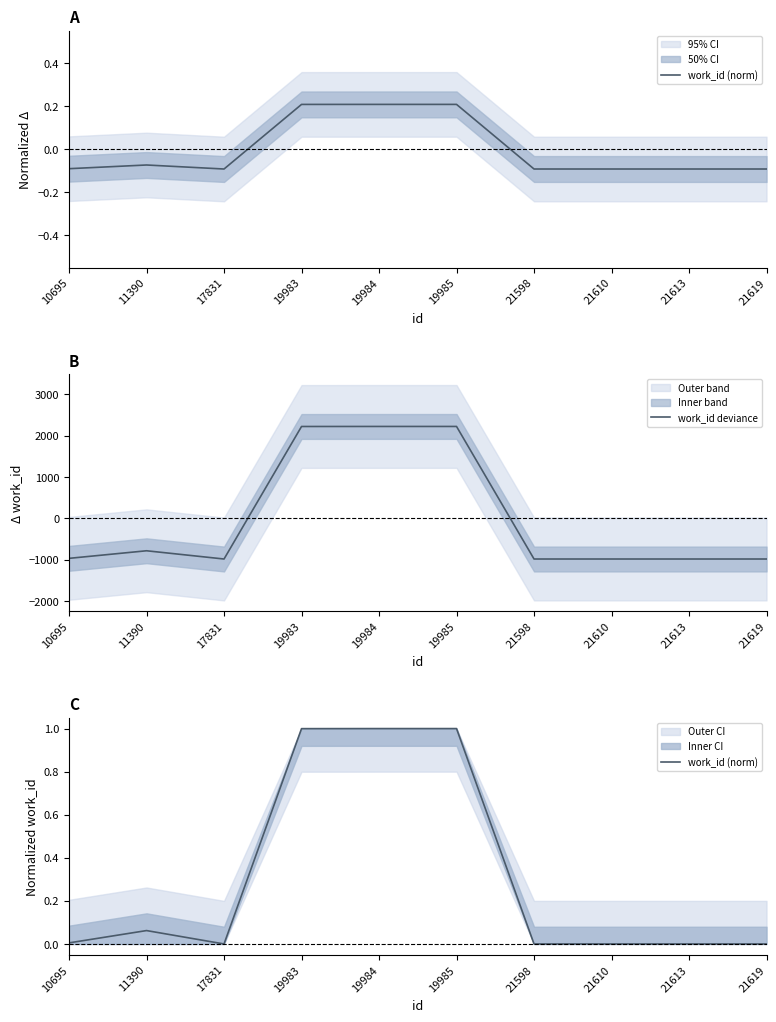

Reading right to left, transcribe all the data shown in this chart.

work_id (norm): 21619=0.0	21613=0.0	21610=0.0	21598=0.0	19985=1.0	19984=1.0	19983=1.0	17831=0.0	11390=0.1	10695=0.0
work_id deviance: 21619=-981.7	21613=-981.7	21610=-981.7	21598=-981.7	19985=2219.3	19984=2219.3	19983=2218.3	17831=-981.7	11390=-782.7	10695=-965.7